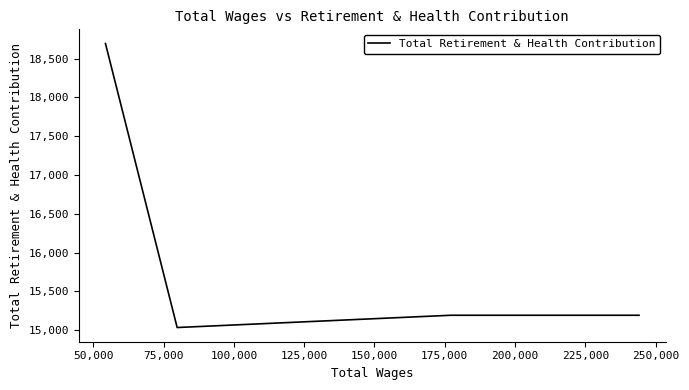

Which has a higher value, 75,000 or 50,000?

50,000